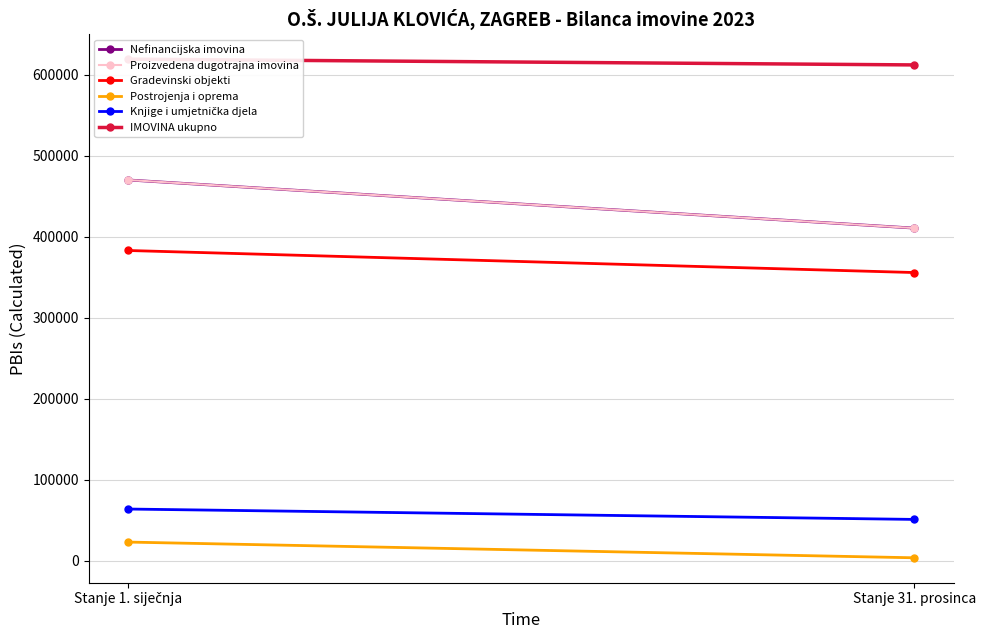

Which series changed the most between Stanje 1. siječnja and Stanje 31. prosinca?

Nefinancijska imovina